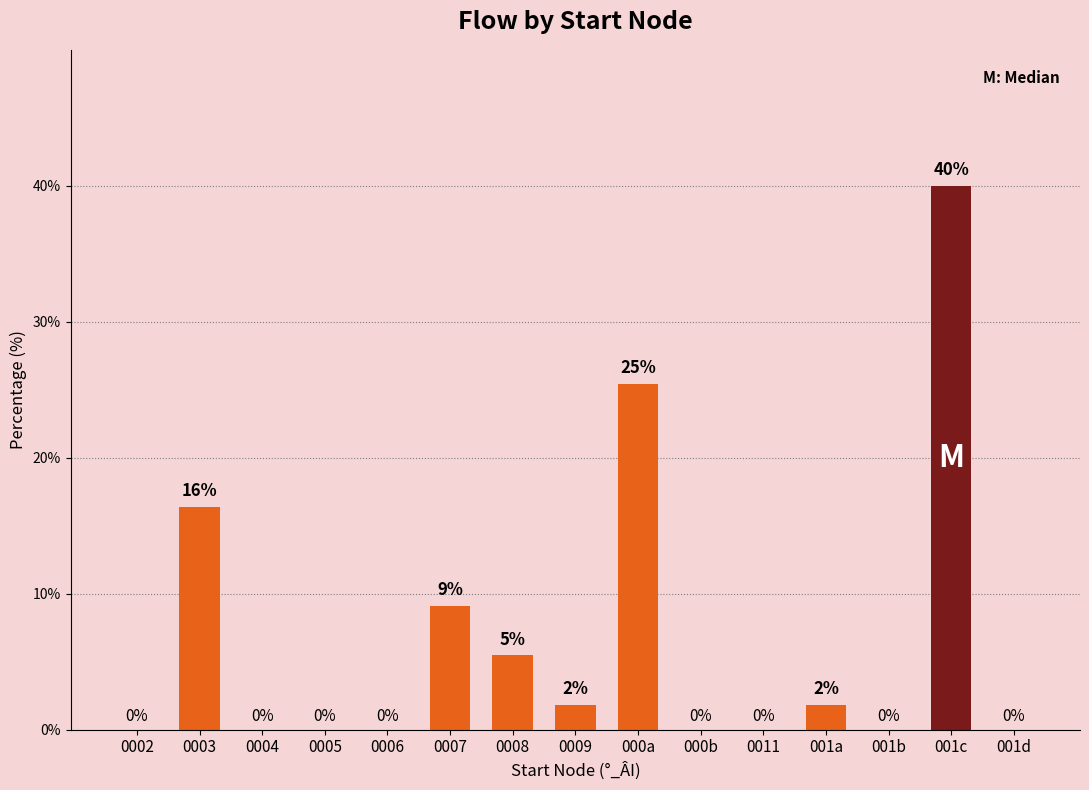

Is it true that the value at 000a is 15.4?

False